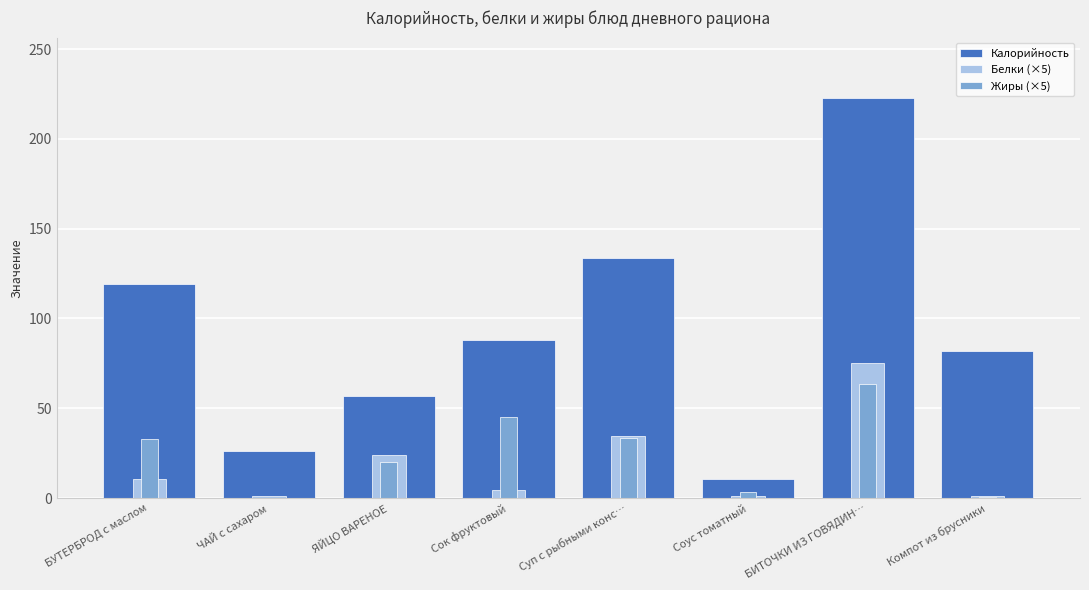

What is the difference between the Жиры (×5) values at Соус томатный and Компот из брусники?

2.7